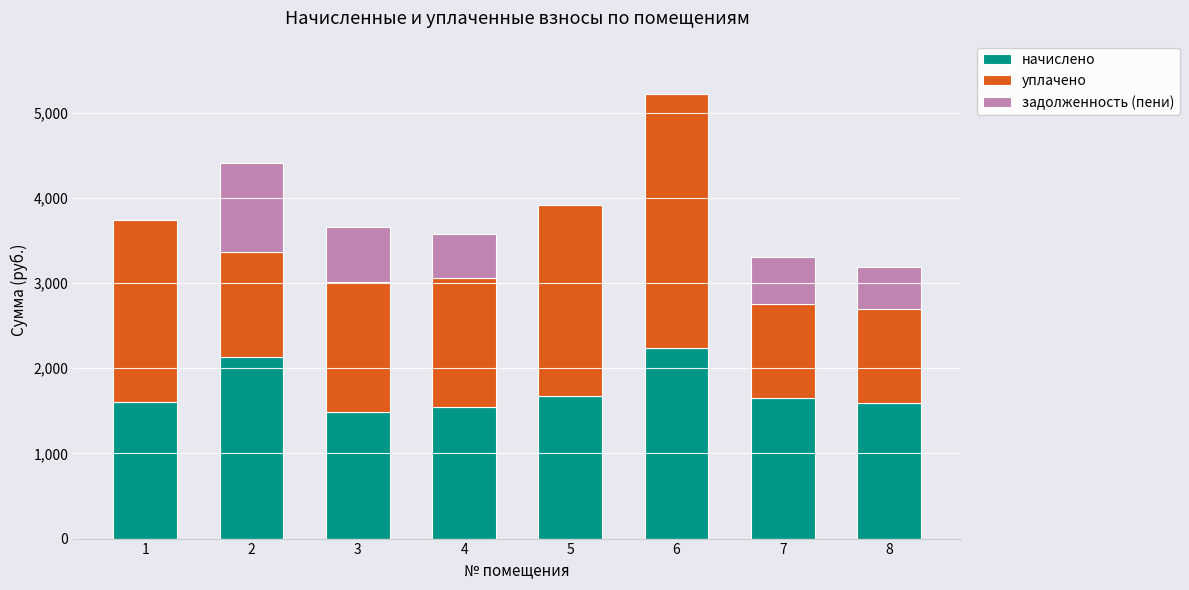

What is the difference between the начислено values at 3 and 4?

55.0